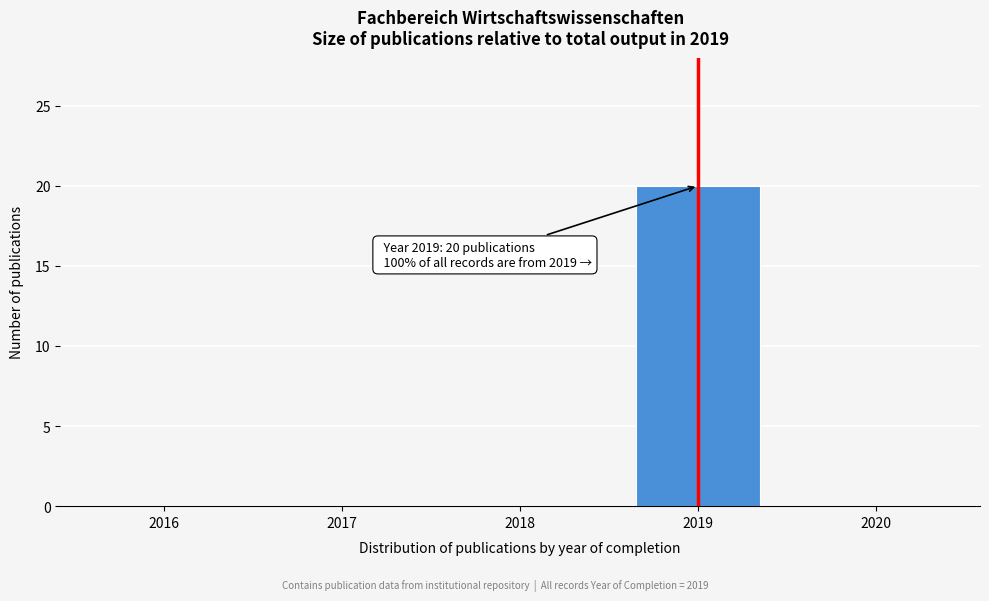

Over which range of the x-axis is the bar tallest?

2018.5 to 2019.5